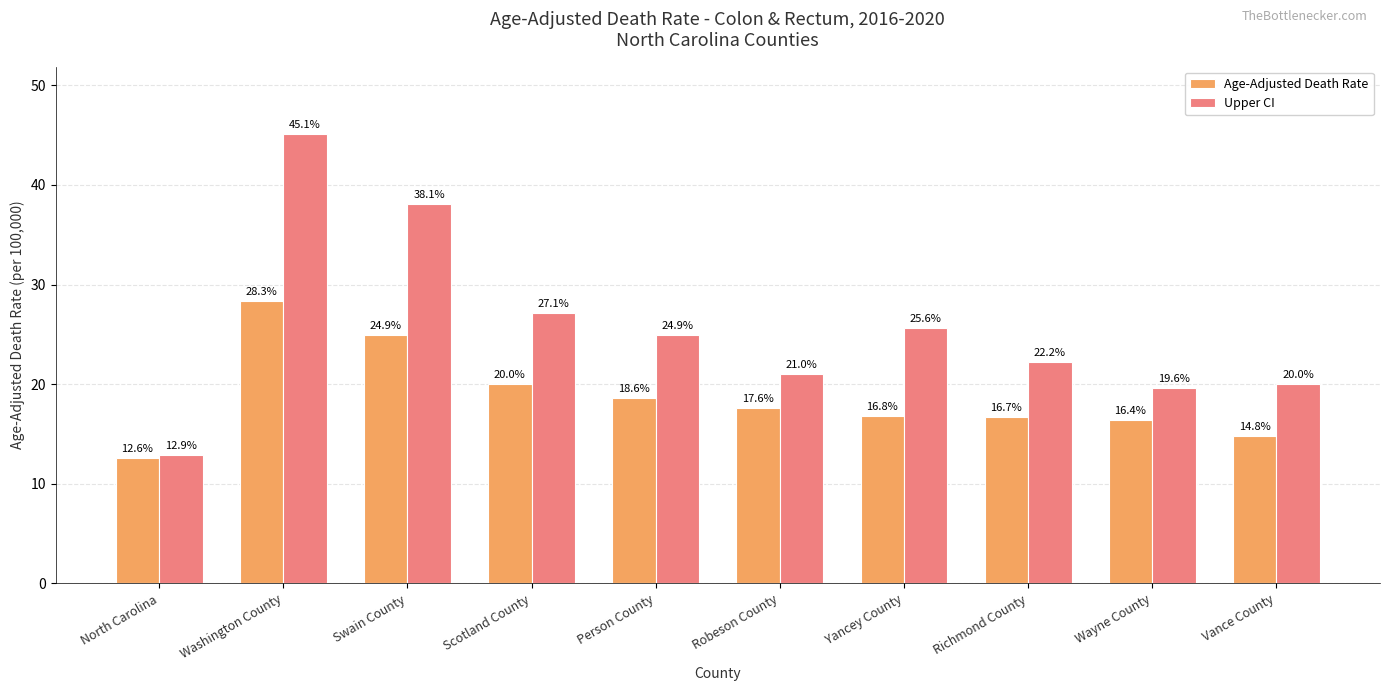

List the series in order of their peak value, highest first.

Upper CI, Age-Adjusted Death Rate